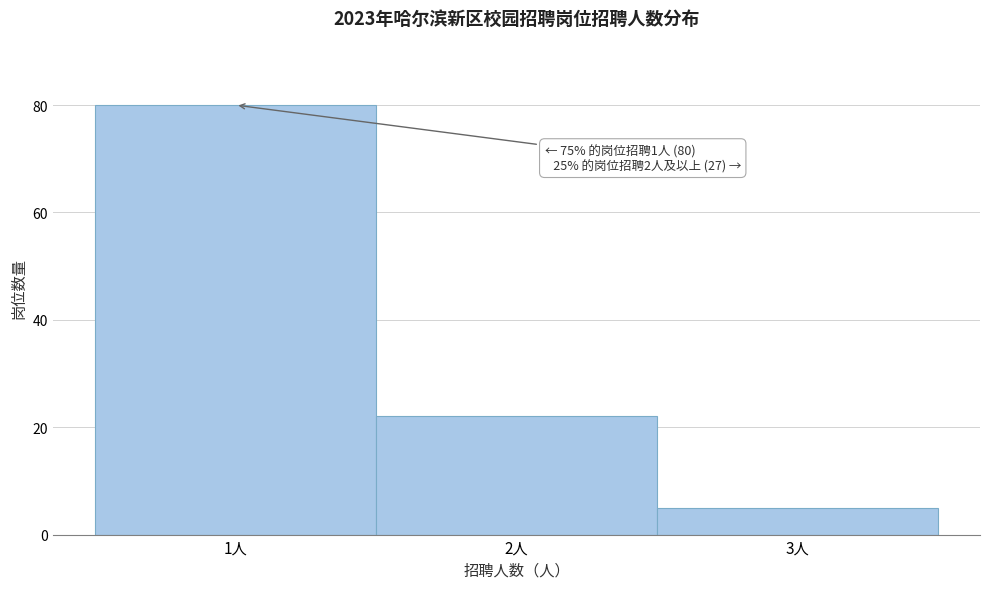

Which range on the x-axis has the tallest bar?

0.5 to 1.5